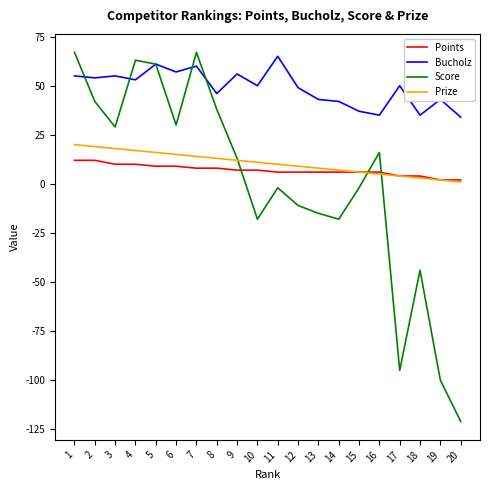

After their last crossing, which series has the higher values: Points or Score?

Points